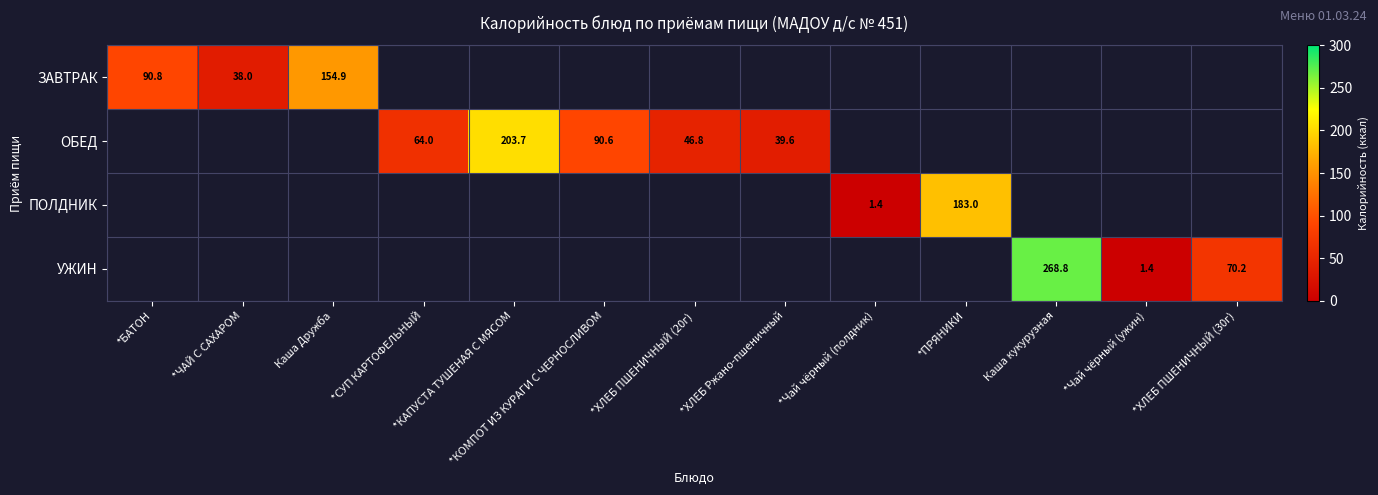

How many positive values does the ОБЕД series have?

5